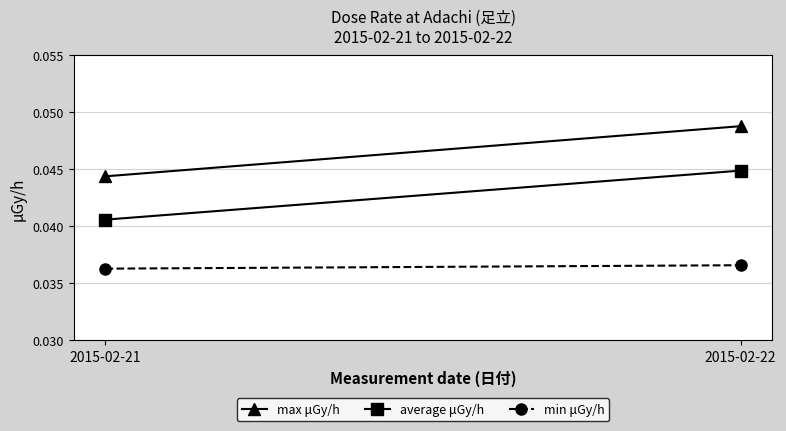

Is it true that min μGy/h equals 0.0 at 2015-02-22?

True